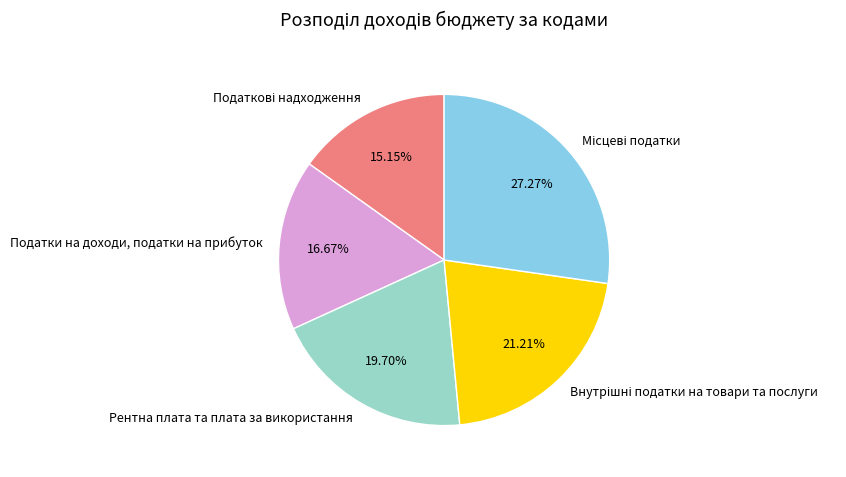

How many slices are in this pie chart?

5